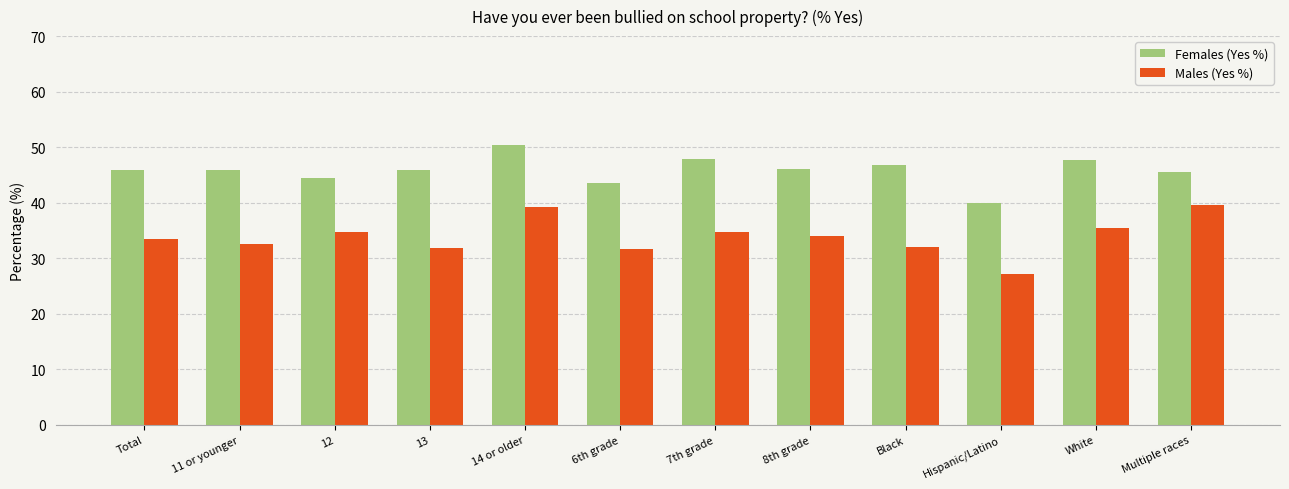

True or false: Females (Yes %) has a value of 45.5 at Multiple races.

True